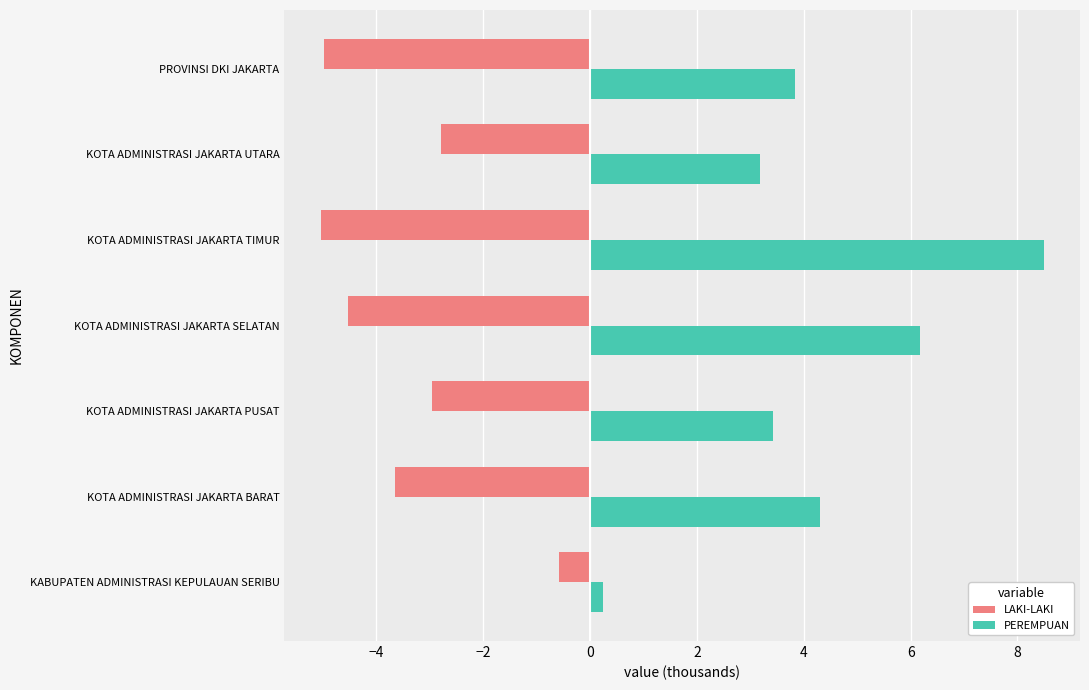

What is the total value across all series at KOTA ADMINISTRASI JAKARTA PUSAT?

0.5